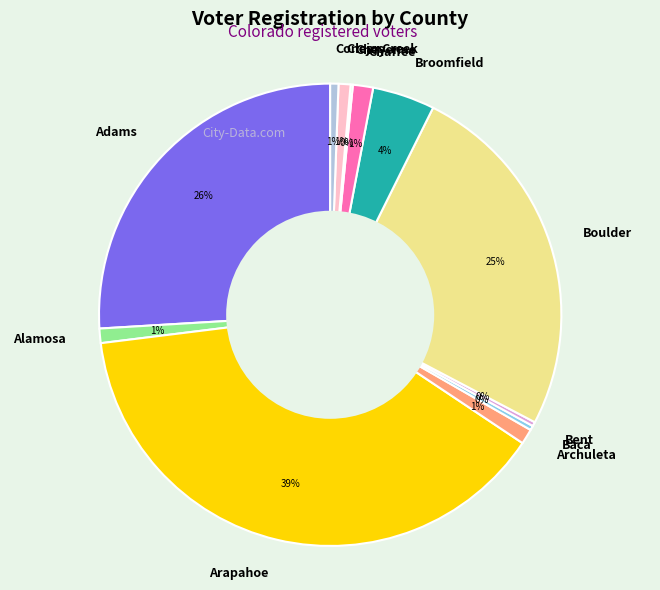

Which slice is the largest?

Arapahoe